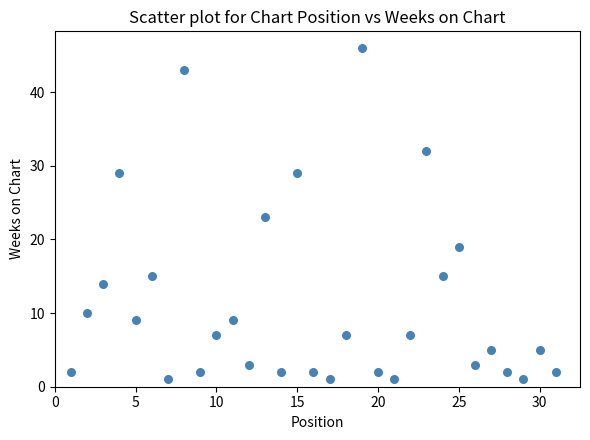

What is the range of Y values (max minus min)?

45